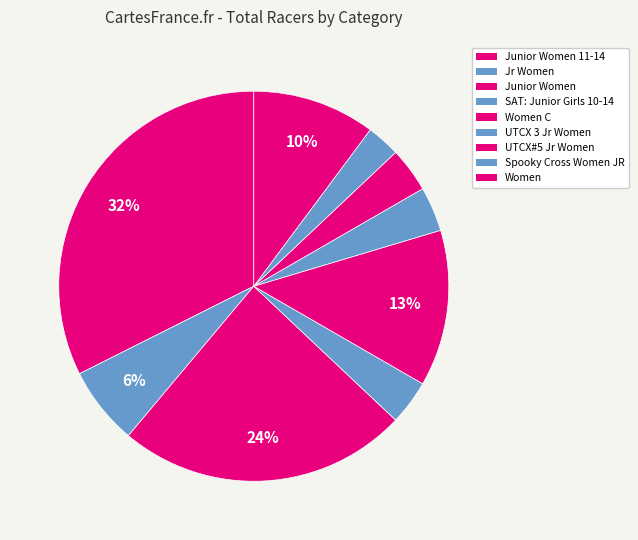

What portion of the pie excludes UTCX#5 Jr Women?

96.3%